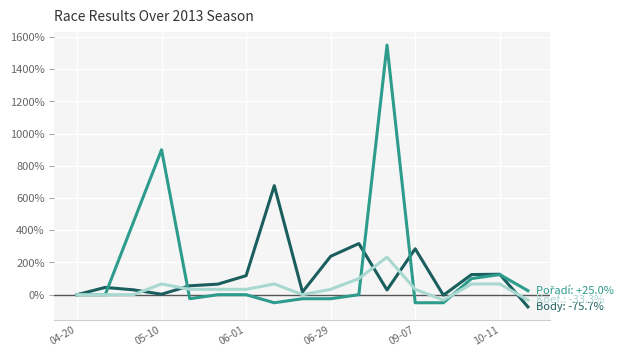

What is the maximum value shown in the chart?

1550.0